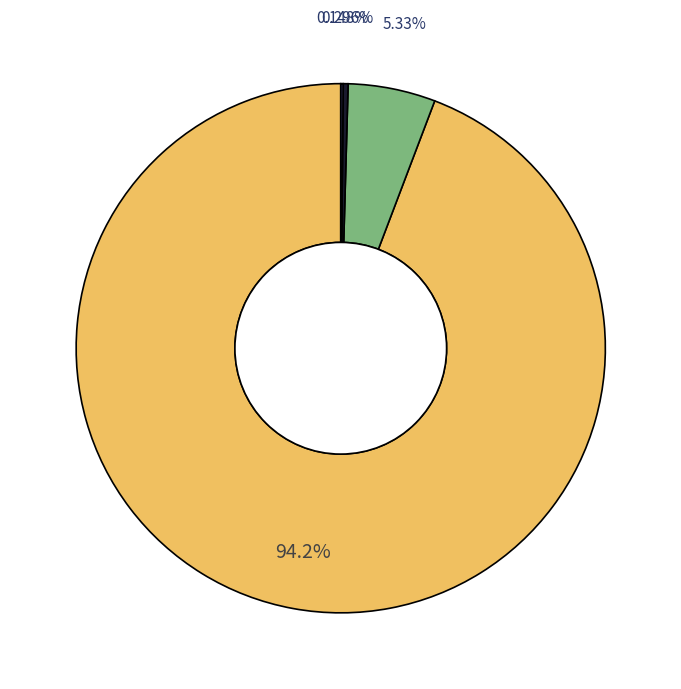

To the nearest percent, what is the average slice percentage?

25%